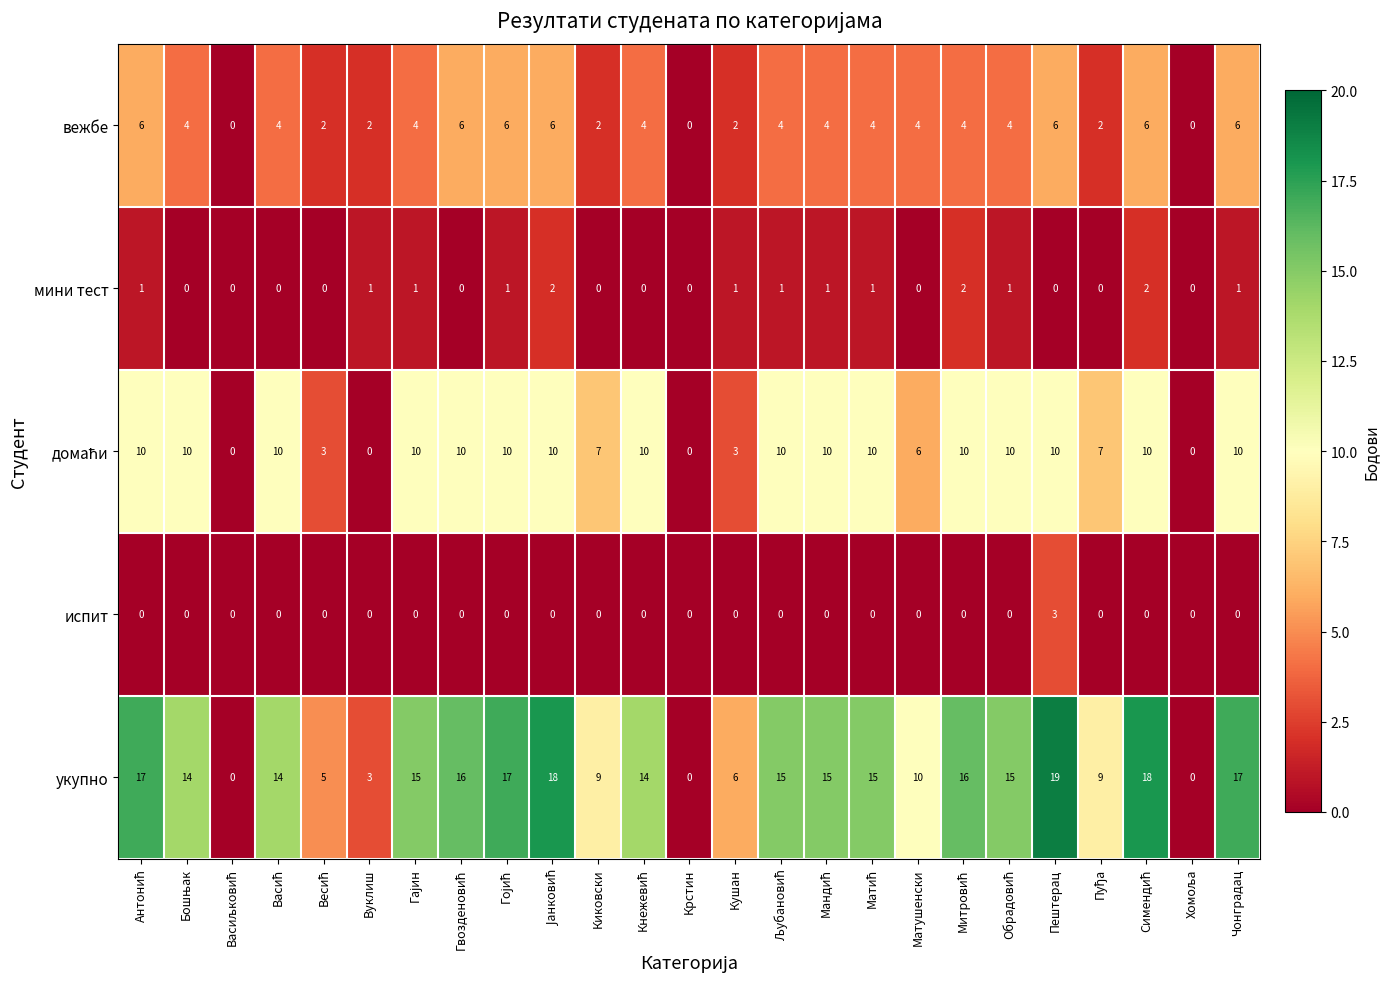

Which series has the largest range (max minus min)?

укупно